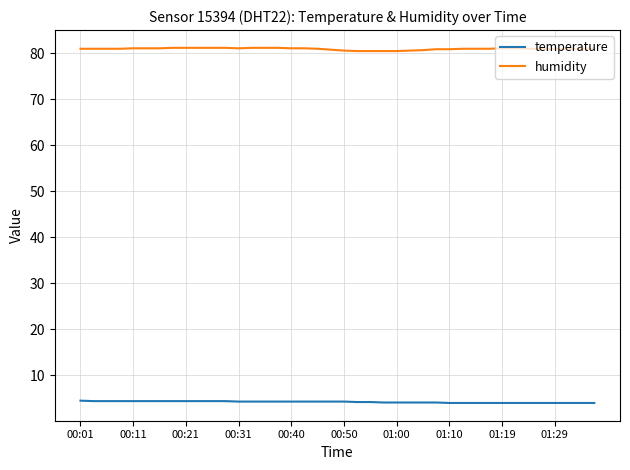

Rank the series by their average value, from highest to lowest.

humidity, temperature